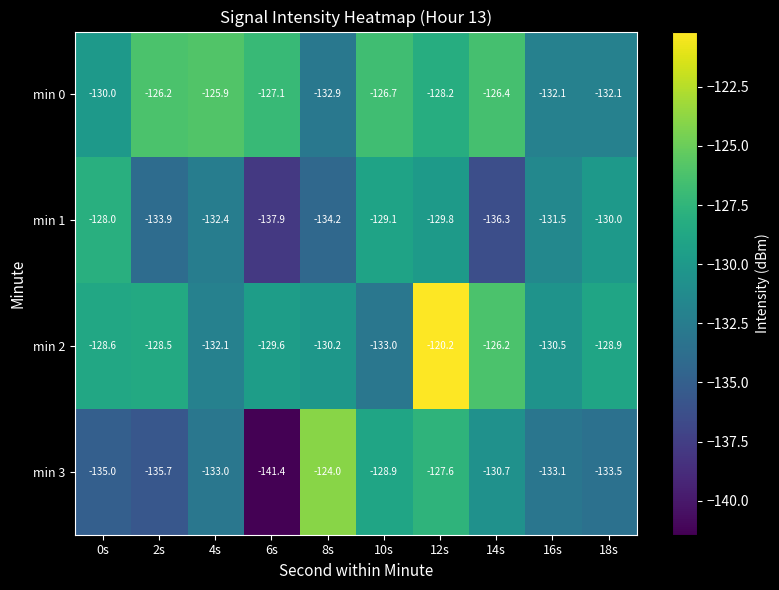

What is the difference between the min 1 values at 6s and 0s?

9.9